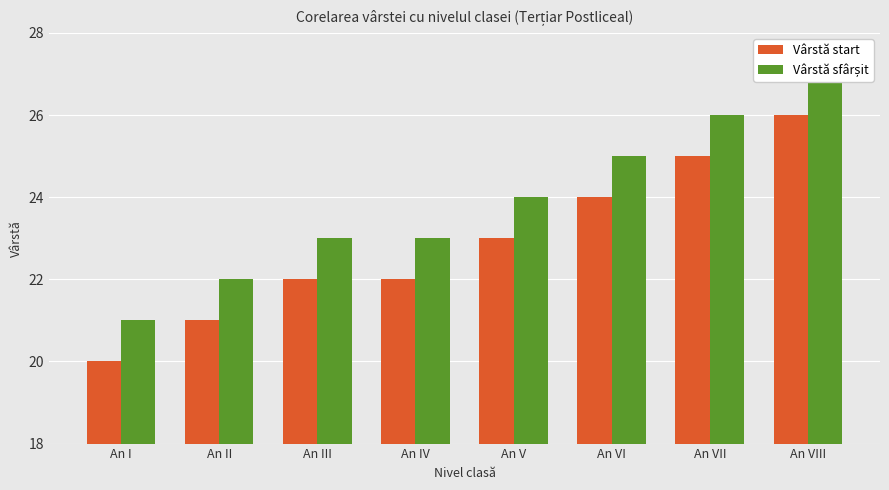

Reading left to right, what are all the values shown in this chart?

Vârstă start: 20	21	22	22	23	24	25	26
Vârstă sfârșit: 21	22	23	23	24	25	26	27